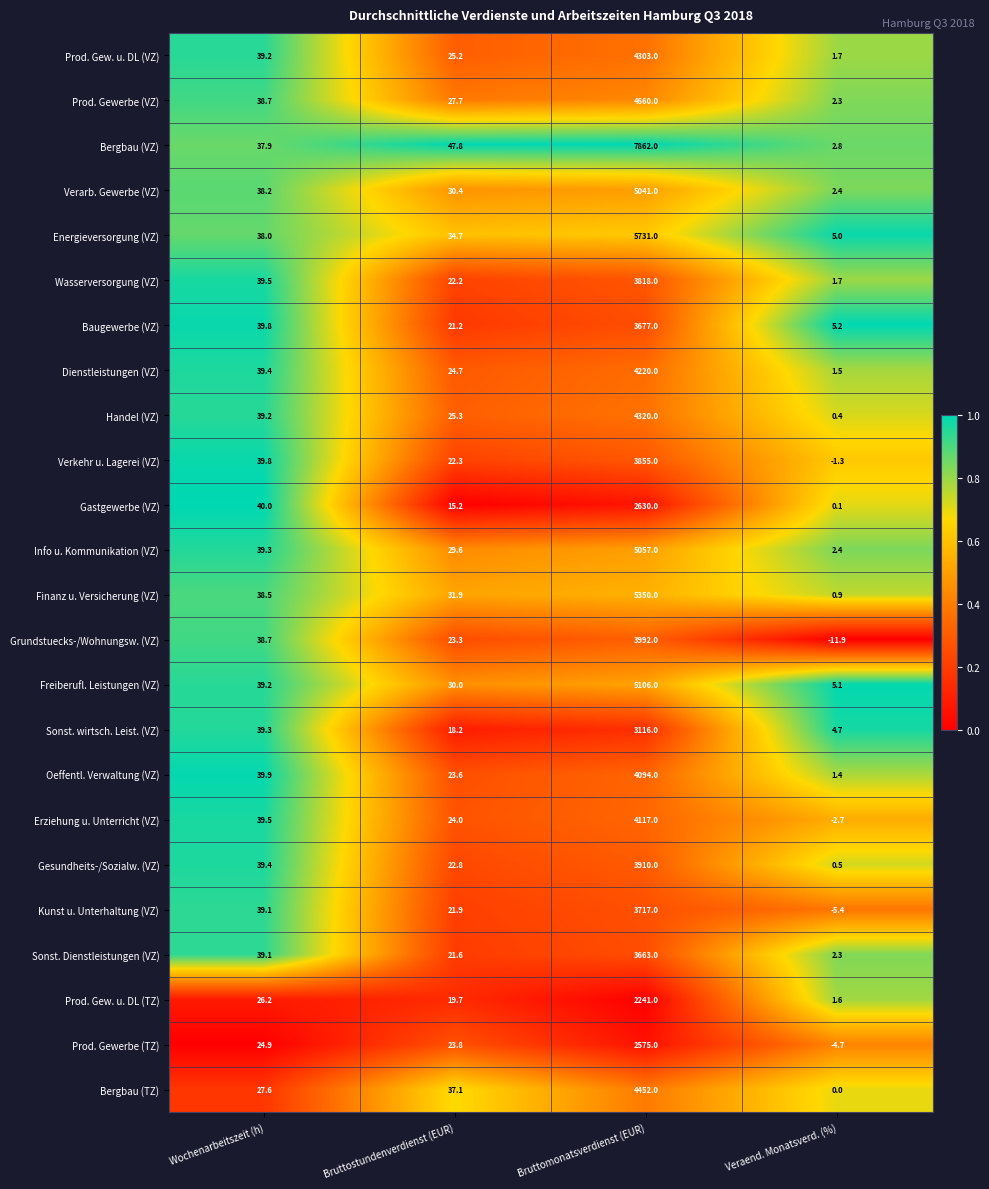

True or false: Wasserversorgung (VZ) has a value of 1.7 at Veraend. Monatsverd. (%).

True